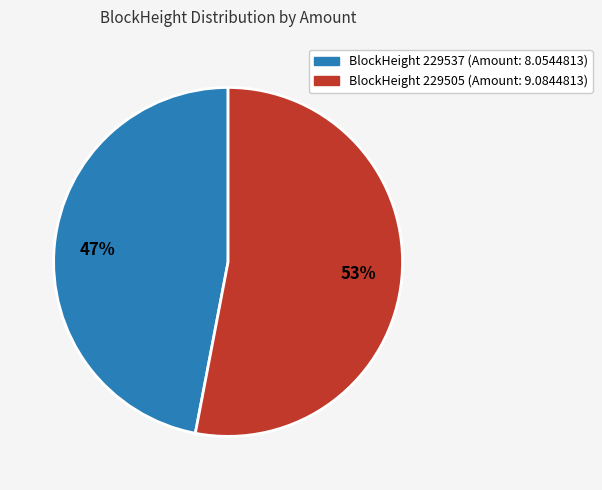

Does any single category account for the majority?

Yes